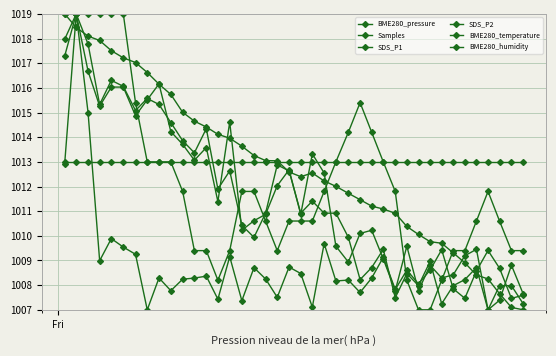

How many data points does each series have?

40